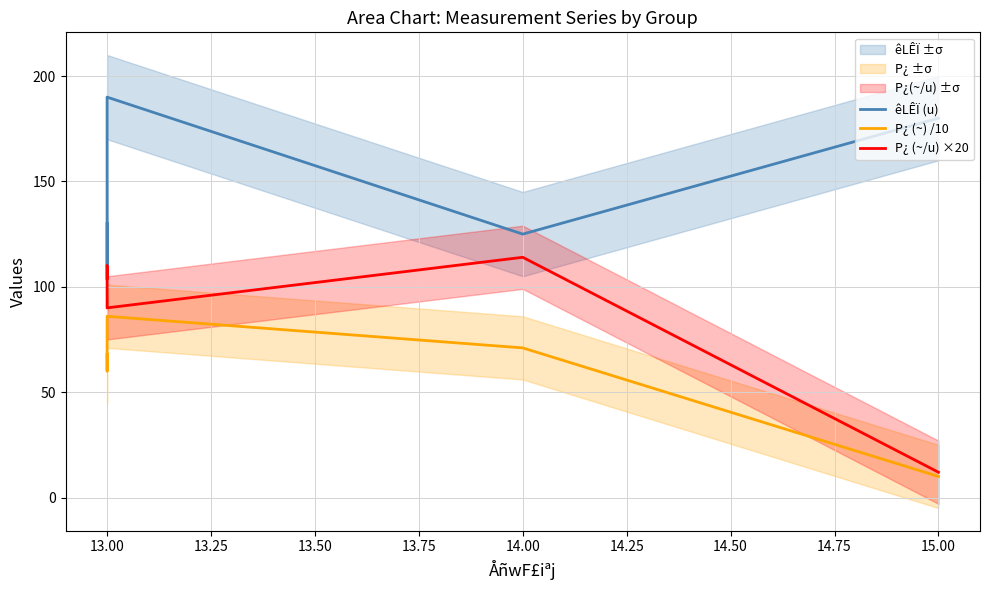

What is the minimum value for êLÊÏ (u)?

110